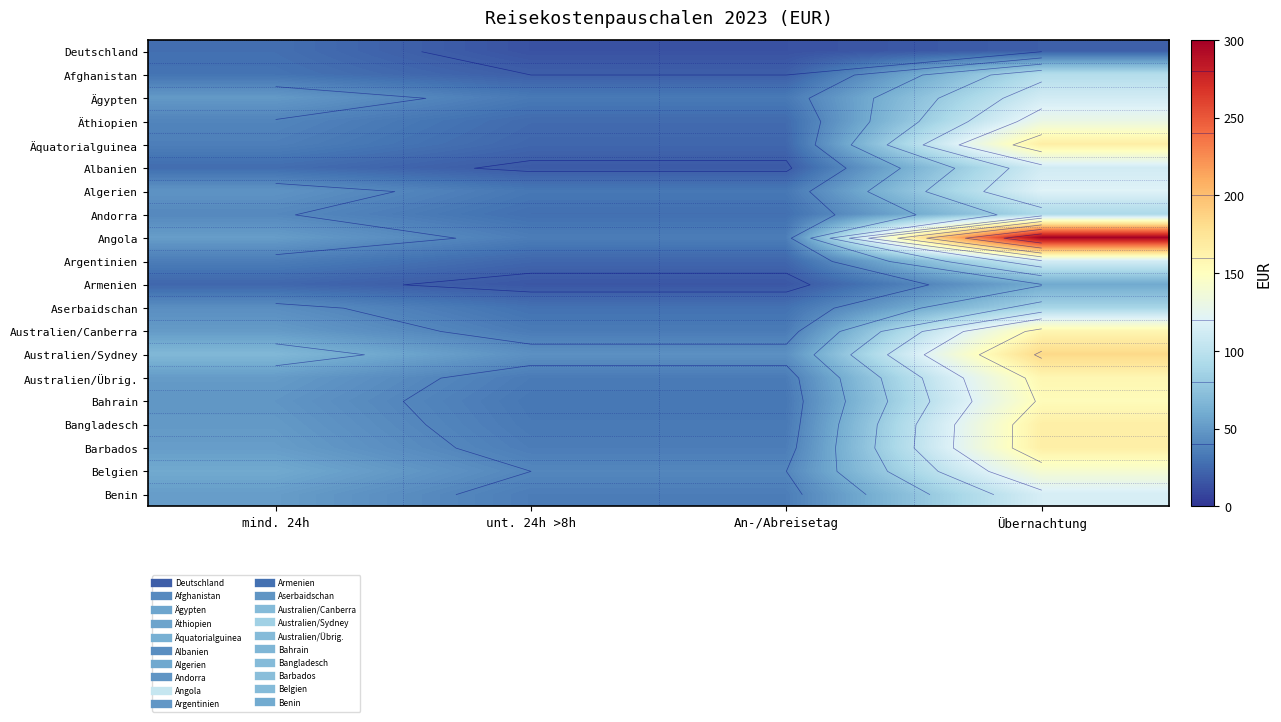

True or false: Barbados has a value of 10 at unt. 24h >8h.

False